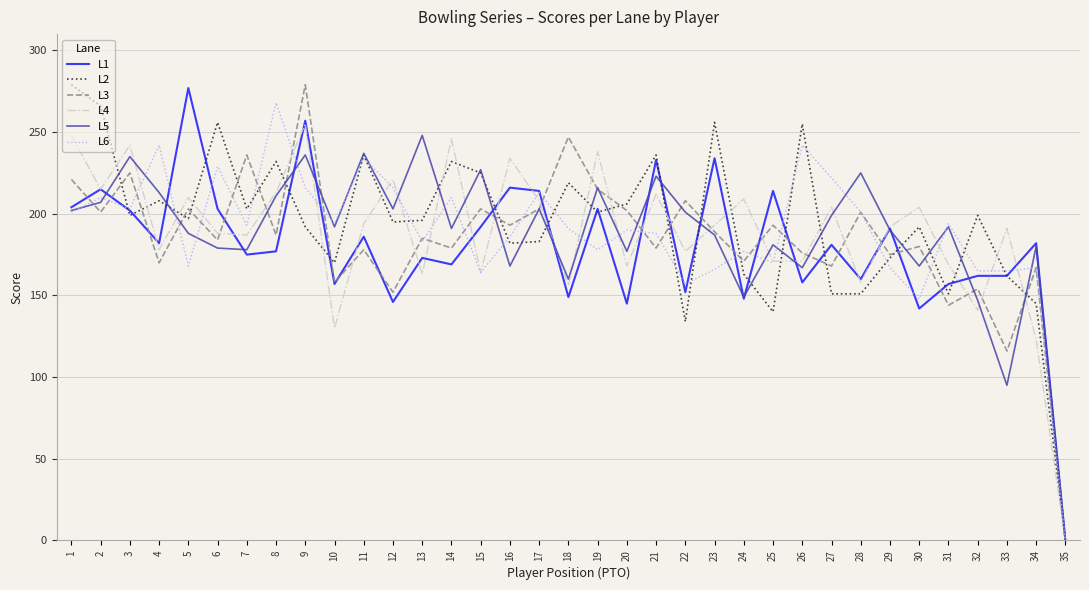

How many series are shown in this chart?

6